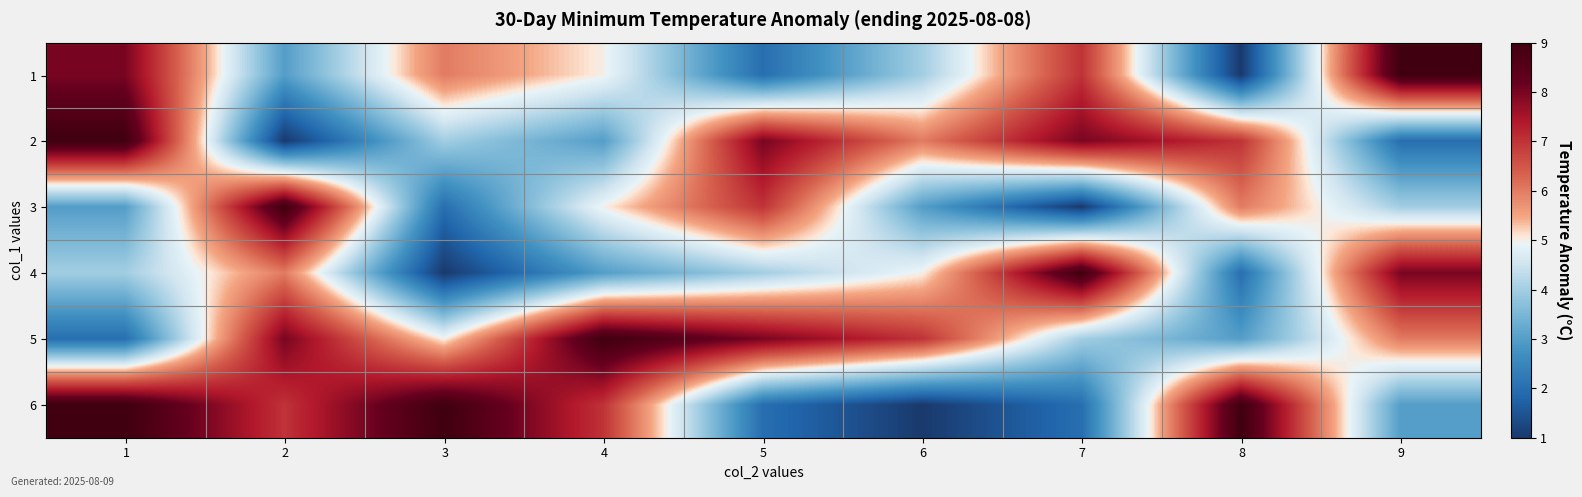

List the series in order of their peak value, lowest first.

1, 2, 3, 4, 5, 6